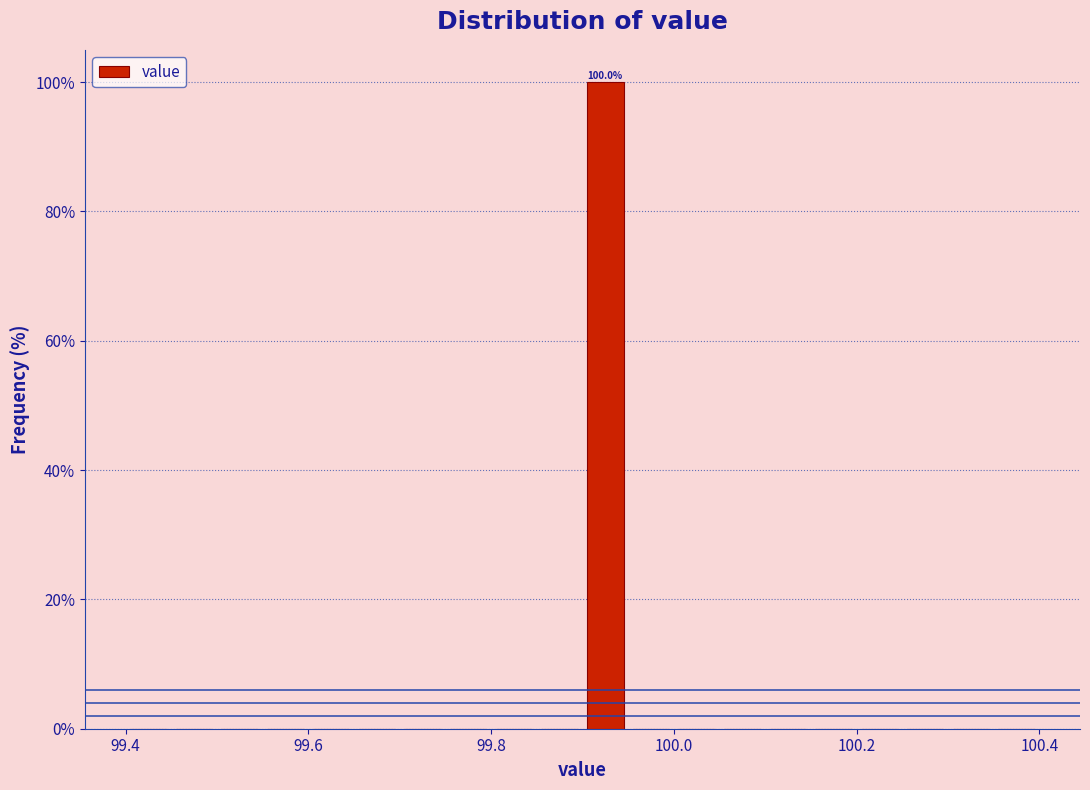

Around what value on the x-axis is the tallest bar? Give the approximate position of its centre, as read against the axis.

99.92